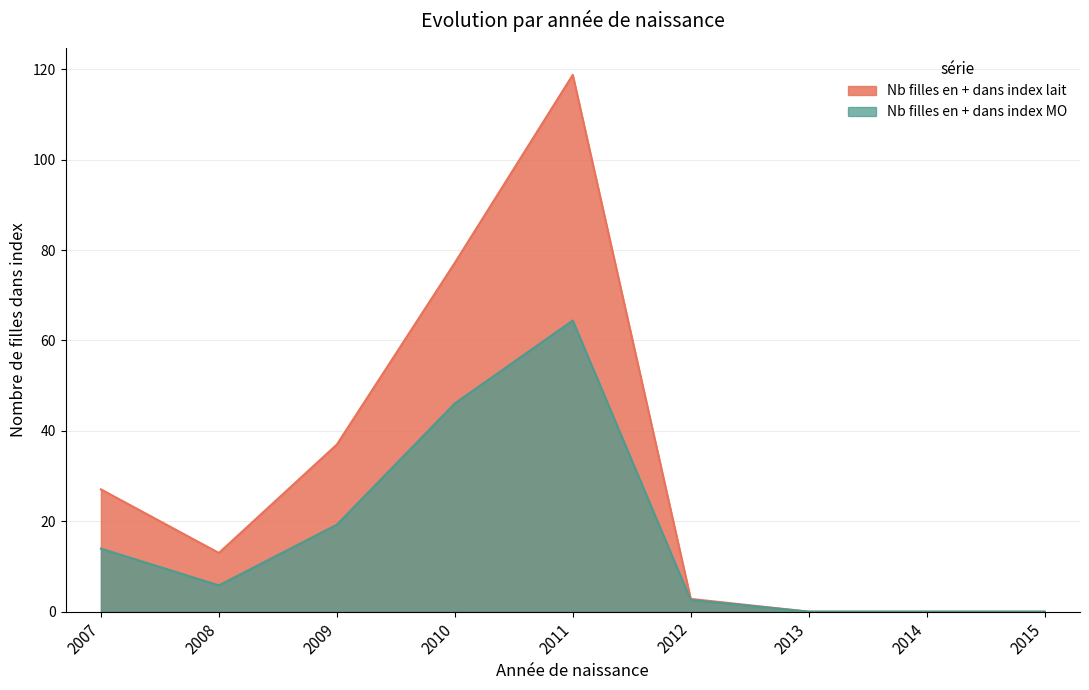

What is the value of the Nb filles en + dans index lait point at the 2nd from the left?

13.0